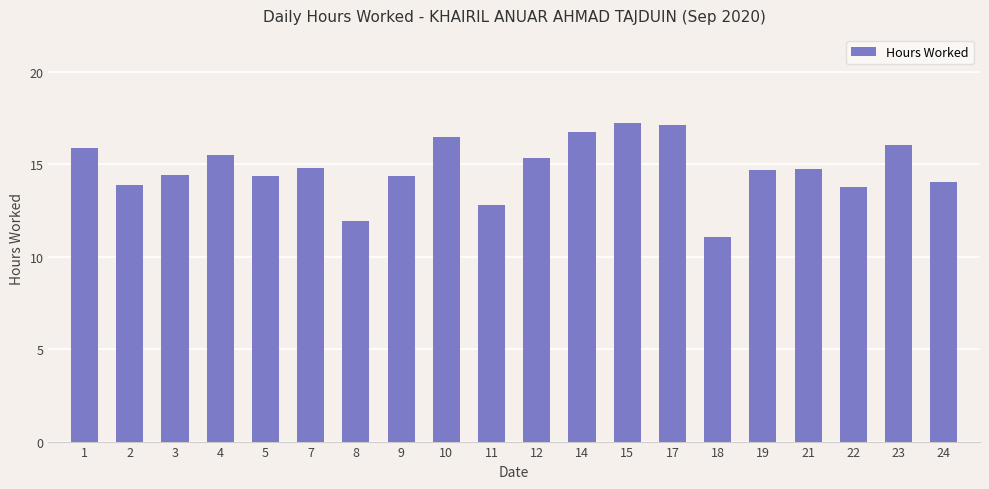

What is the greatest value displayed?

17.2